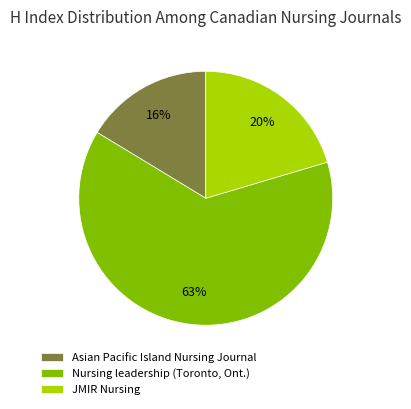

What is the smallest slice in the pie chart?

Asian Pacific Island Nursing Journal